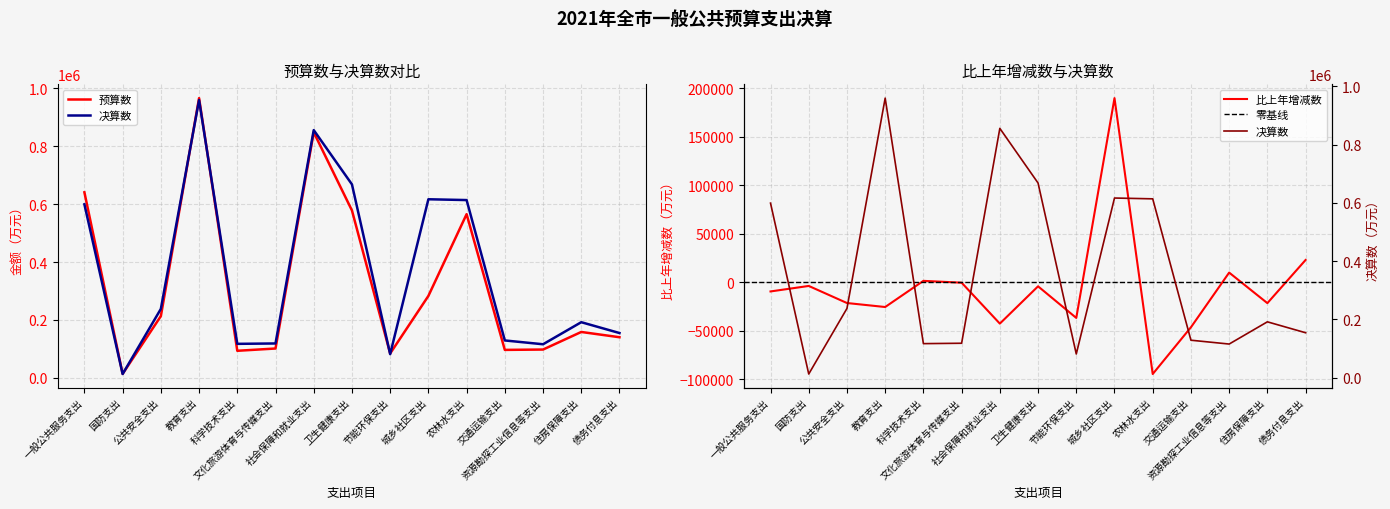

How many series are shown in this chart?

3